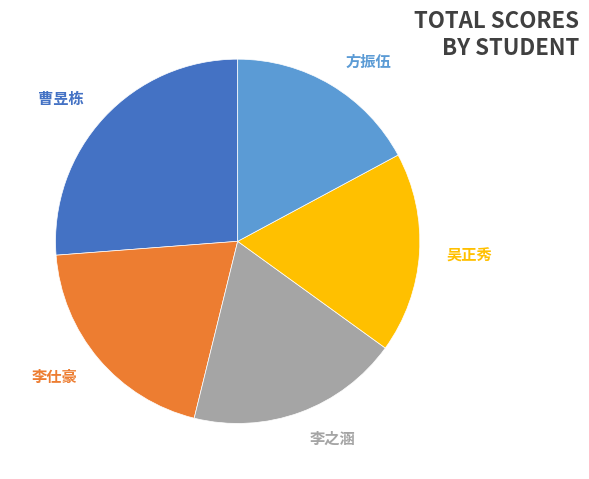

To the nearest percent, what is the average slice percentage?

20%